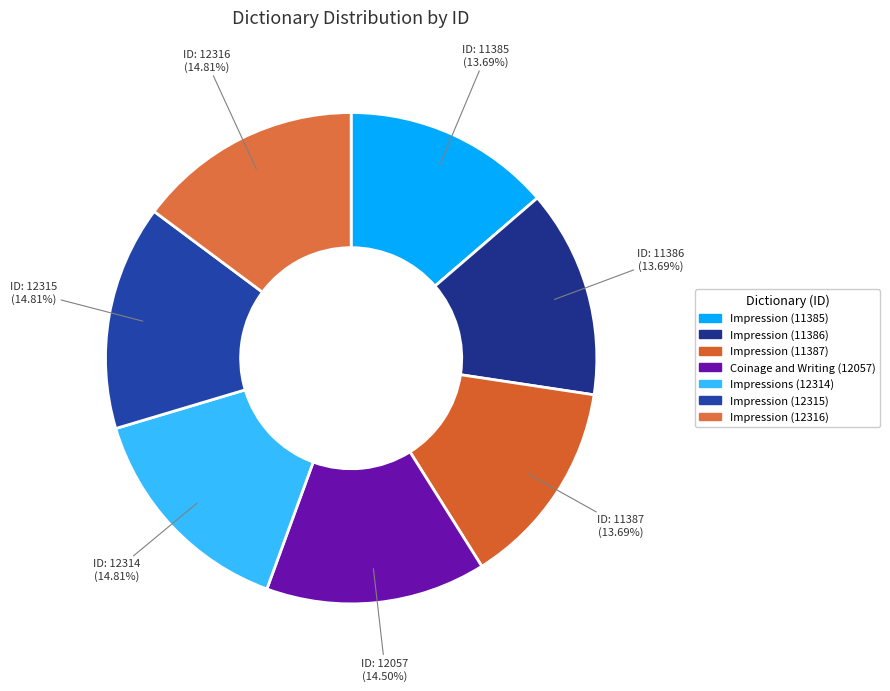

The Impression (12315) slice represents 15% of the pie. True or false?

True